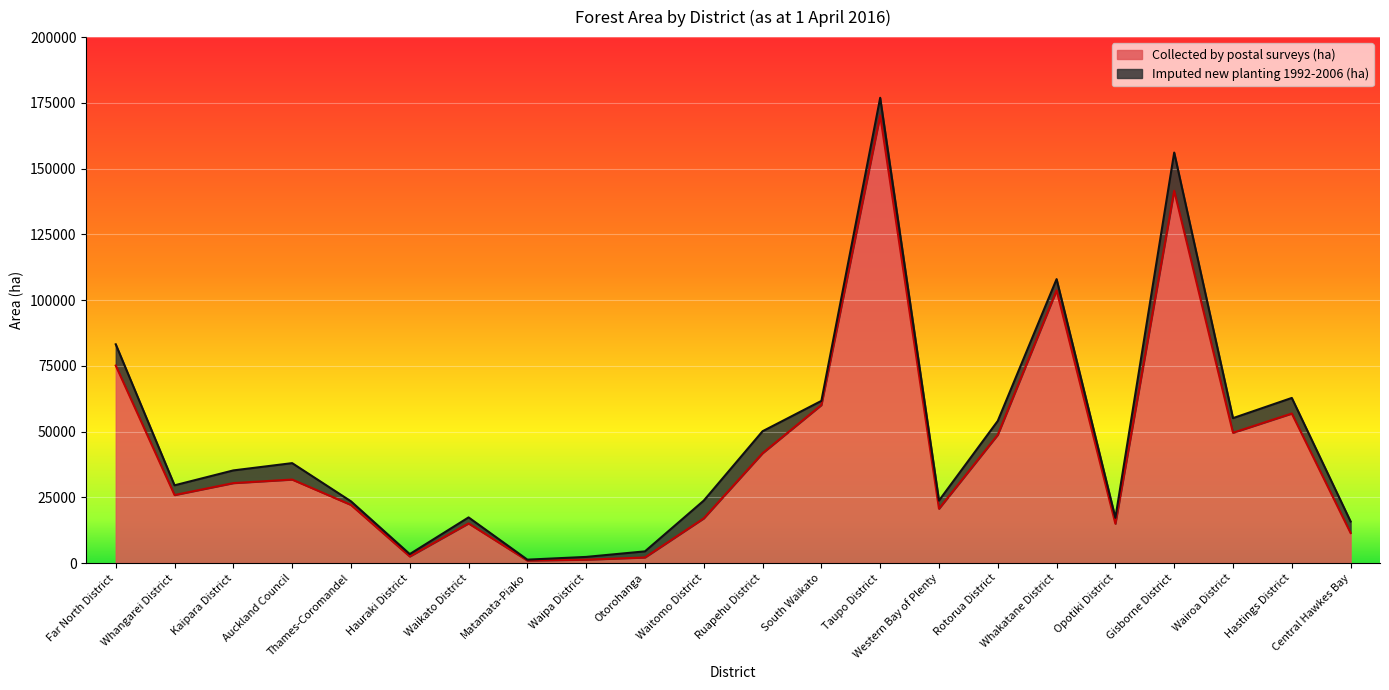

Is it true that the value at Gisborne District is 141580.7?

True